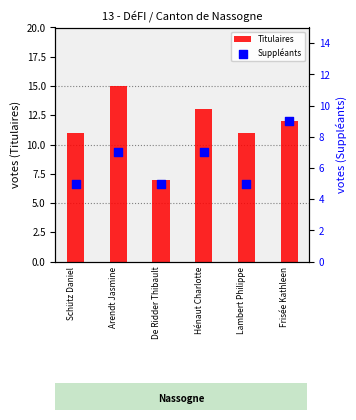

What is the total value across all series at Lambert Philippe?

16